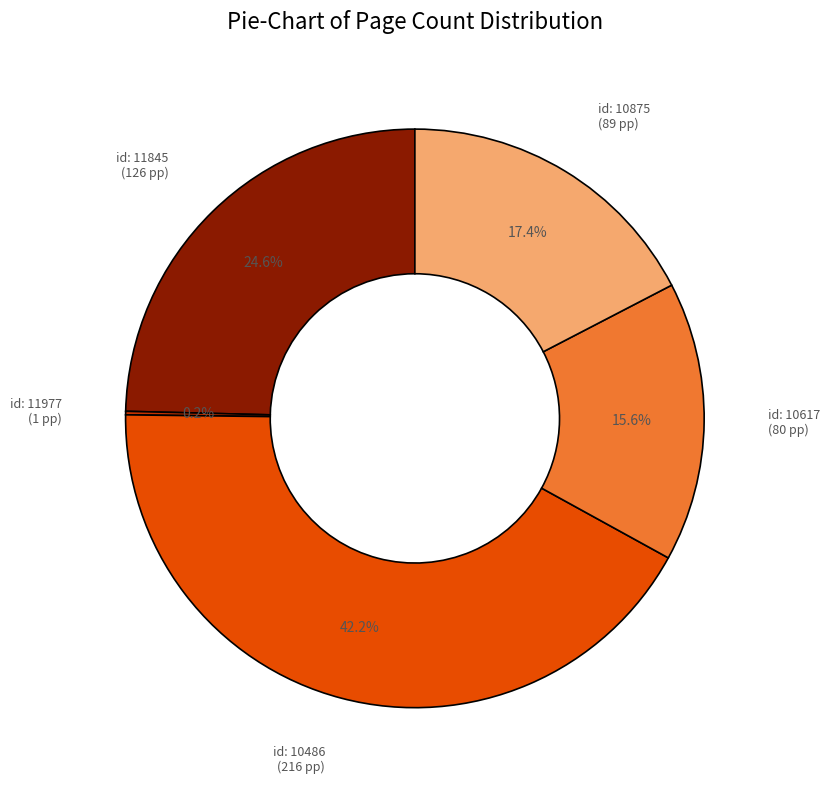

Which category has the biggest portion of the pie?

id: 10486